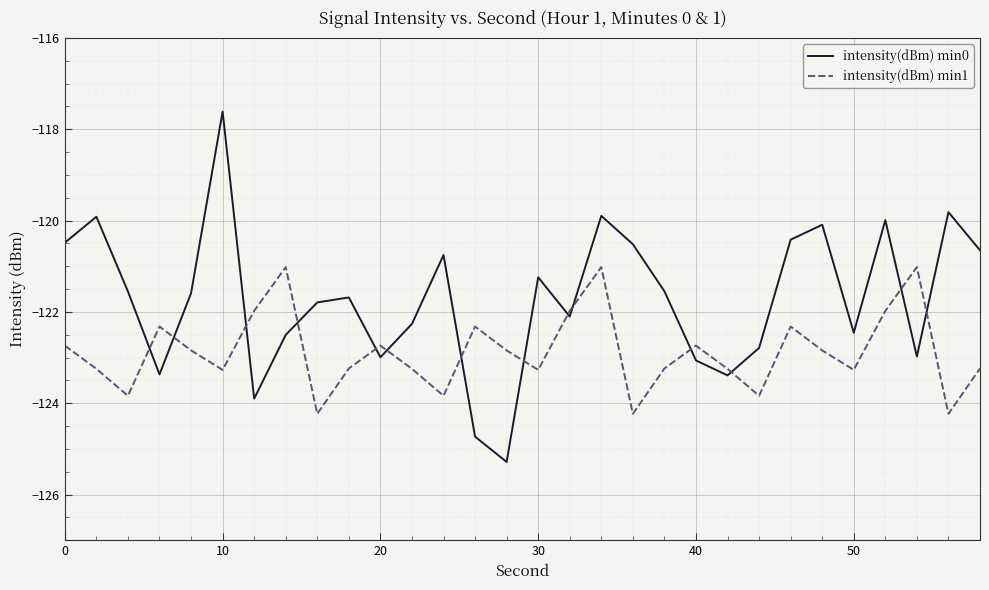

After their last crossing, which series has the higher values: intensity(dBm) min0 or intensity(dBm) min1?

intensity(dBm) min0